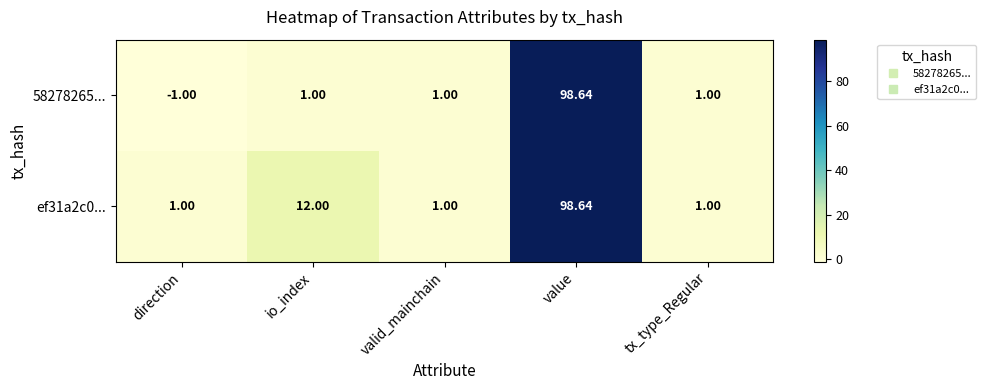

At which category does the chart reach its minimum across all series?

direction